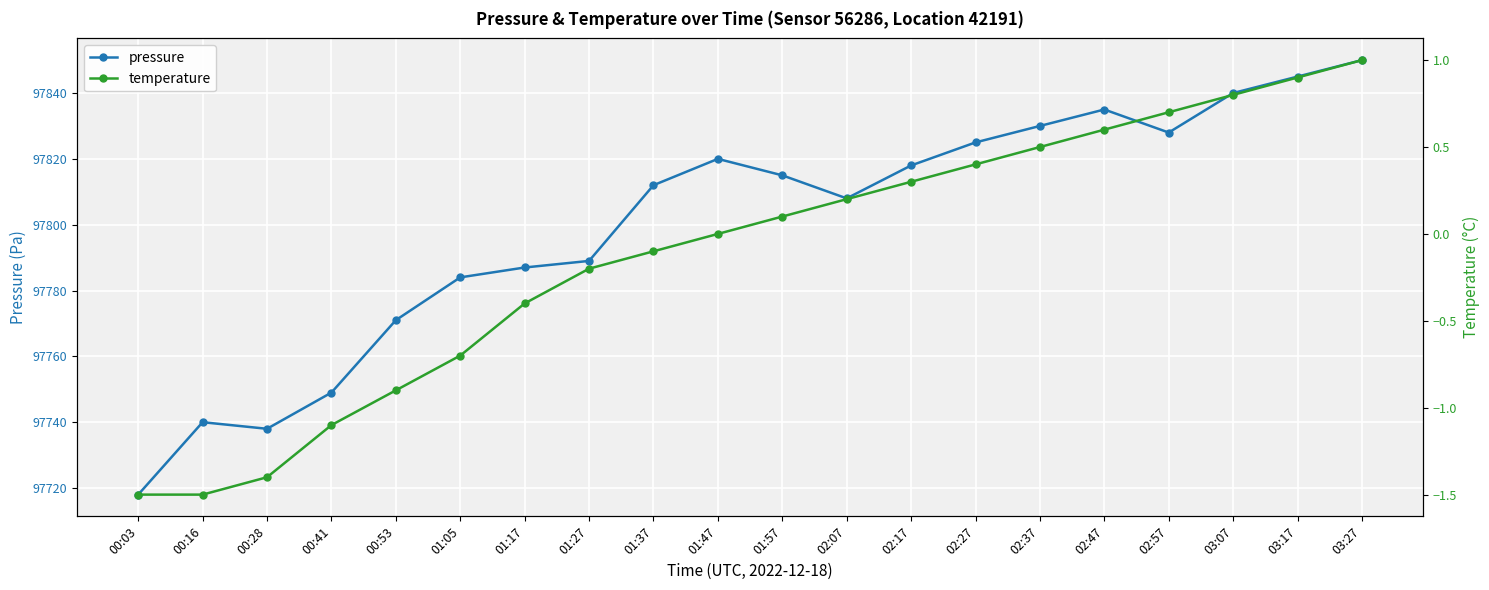

Is it true that temperature equals 0.1 at 01:57?

True